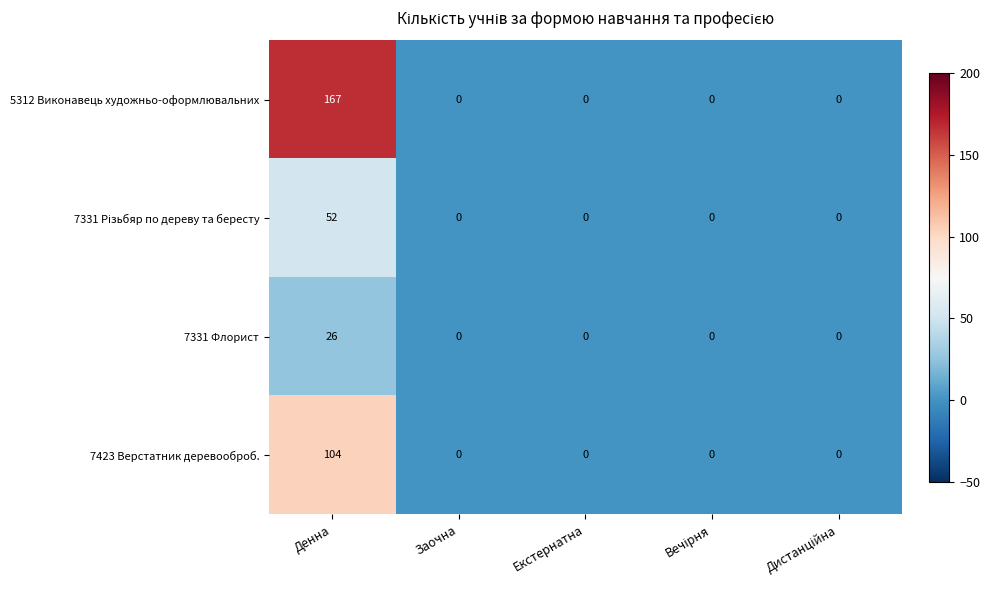

The value of 7423 Верстатник деревооброб. at Заочна is 54. True or false?

False